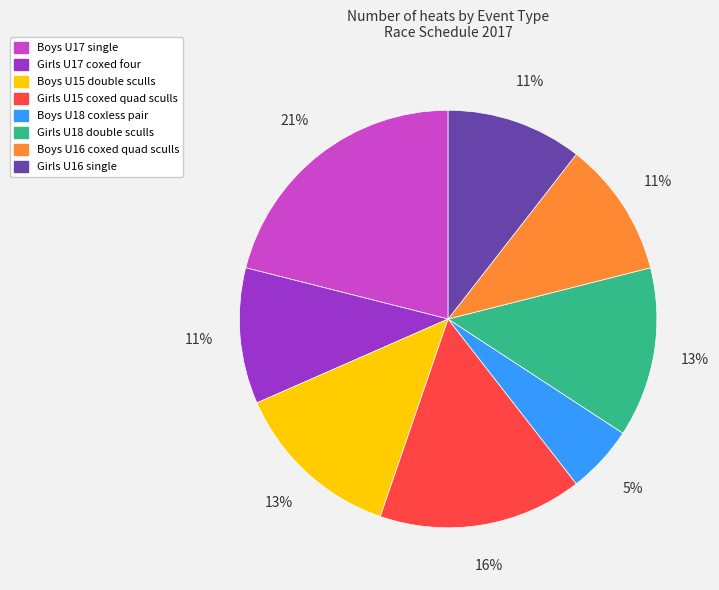

To the nearest percent, what is the average slice percentage?

12%